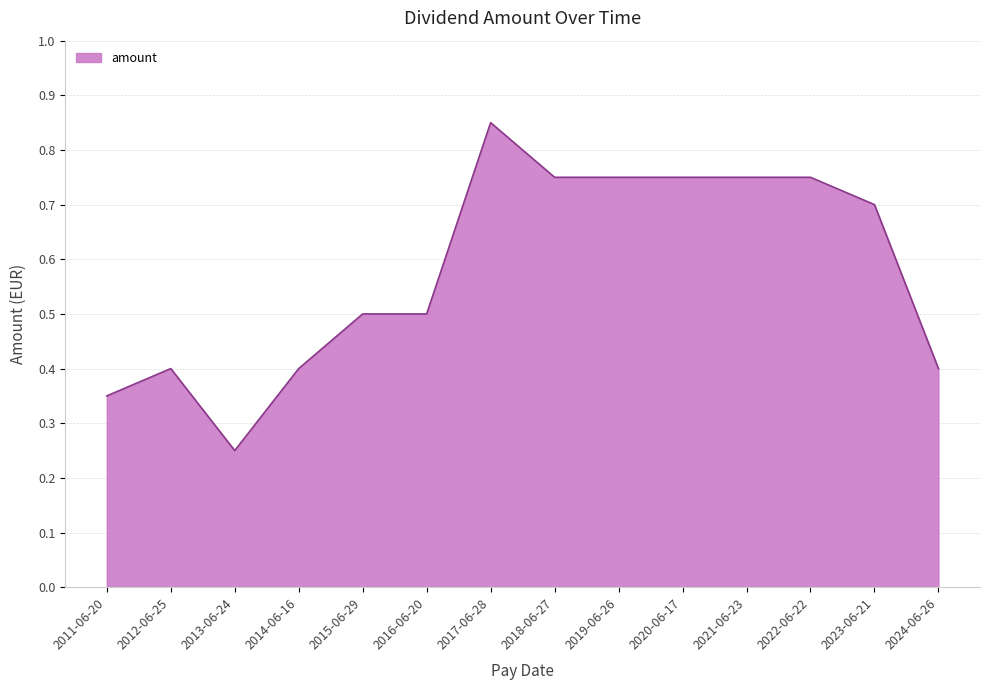

At which label is the value closest to 0?

2013-06-24